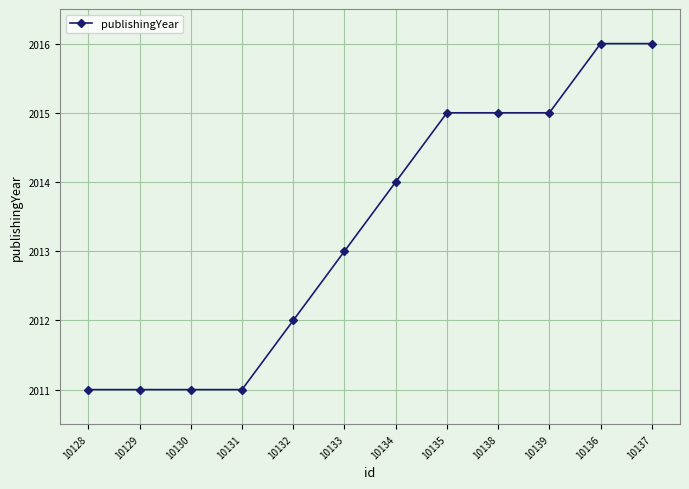

Which has a higher value, 10134 or 10129?

10134